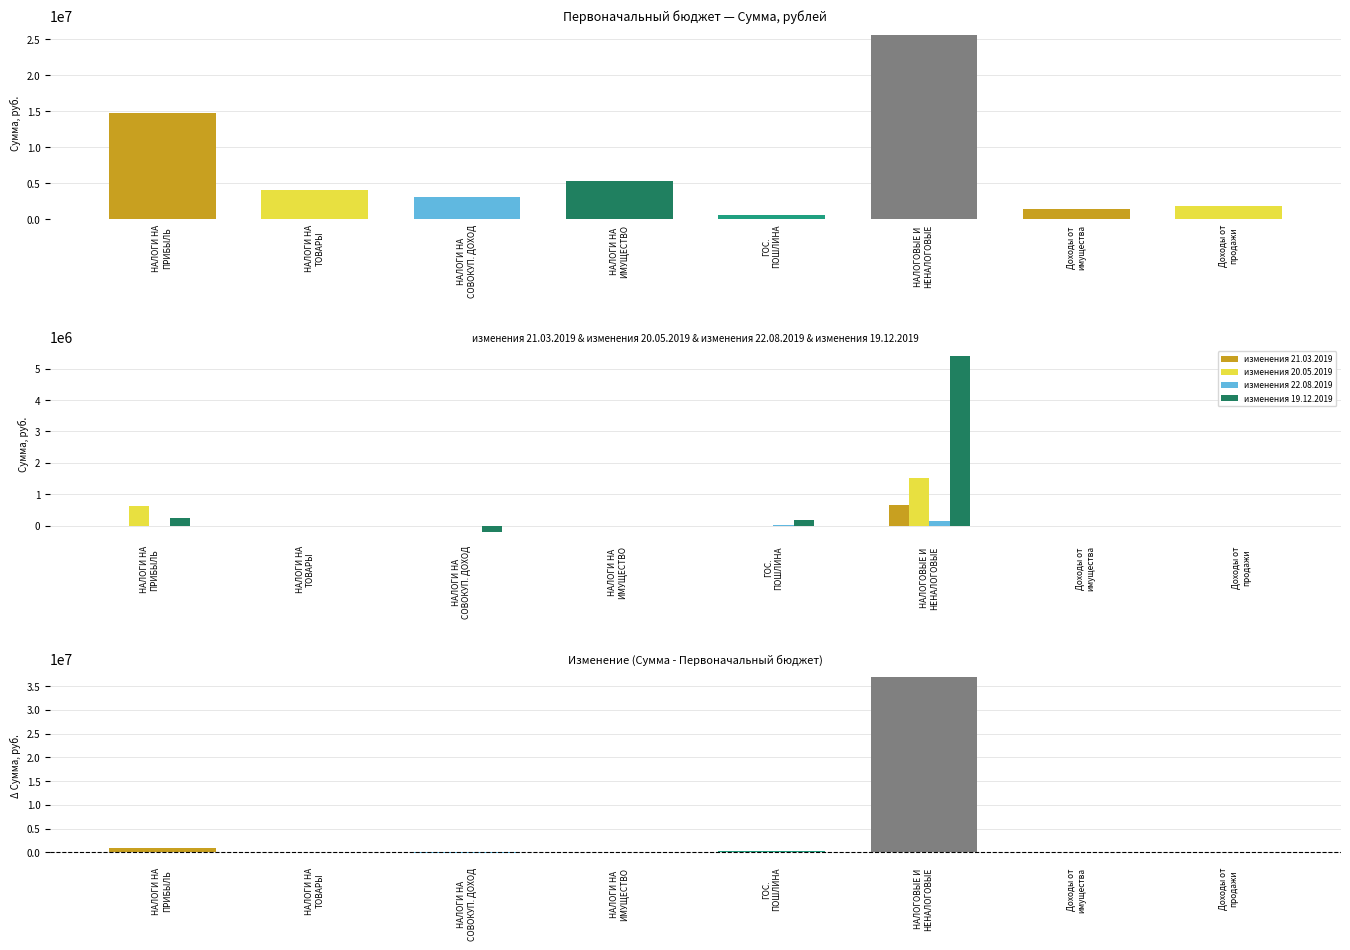

Which series has the widest spread of values?

изменения 19.12.2019